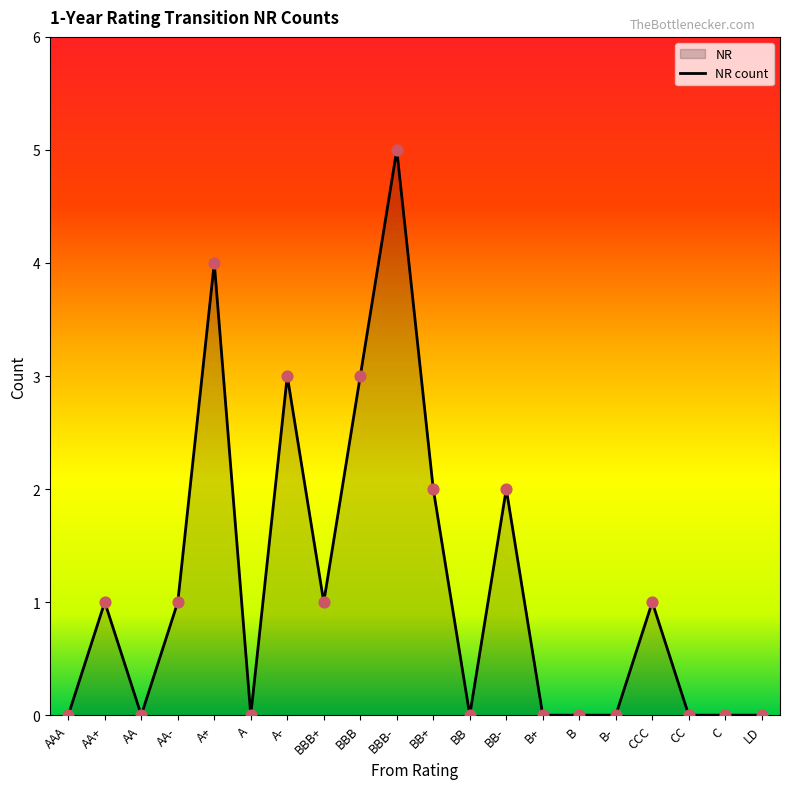

Between LD and CCC, which is larger?

CCC